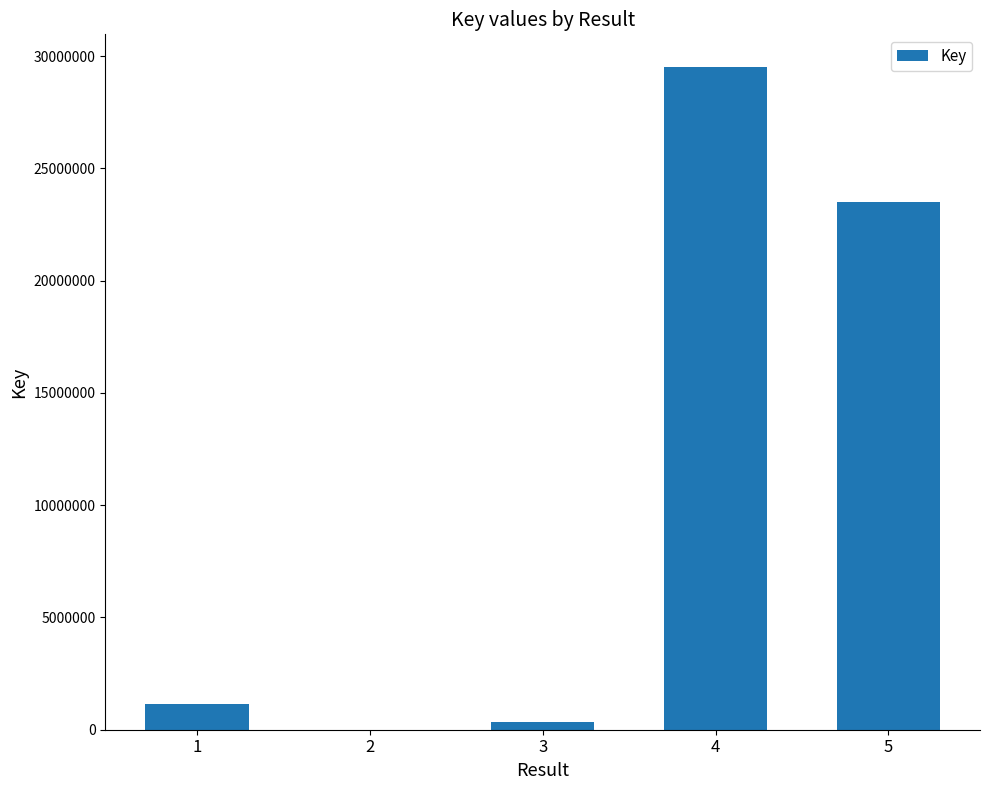

What is the difference between the values at 3 and 4?

29161196